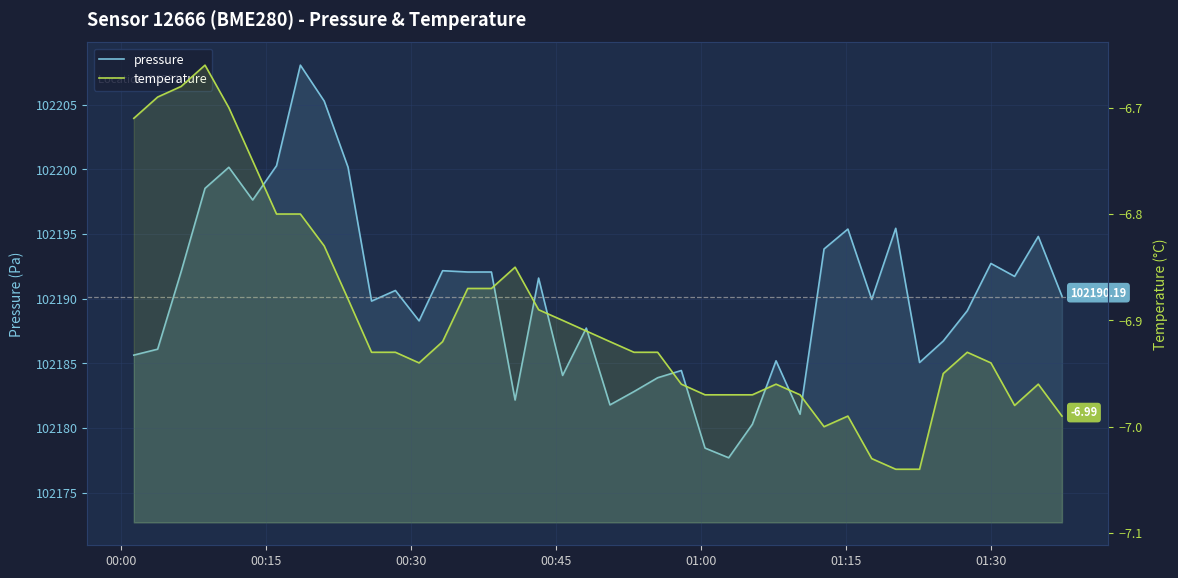

Reading right to left, transcribe all the data shown in this chart.

pressure: 102190.2	102194.8	102191.7	102192.7	102189.1	102186.7	102185.1	102195.4	102189.9	102195.4	102193.8	102181.1	102185.2	102180.3	102177.7	102178.4	102184.4	102183.9	102182.8	102181.8	102187.7	102184.1	102191.6	102182.2	102192.1	102192.1	102192.2	102188.3	102190.6	102189.8	102200.2	102205.3	102208.1	102200.3	102197.6	102200.2	102198.5	102192.1	102186.1	102185.6
temperature: -7.0	-7.0	-7.0	-6.9	-6.9	-7.0	-7.0	-7.0	-7.0	-7.0	-7.0	-7.0	-7.0	-7.0	-7.0	-7.0	-7.0	-6.9	-6.9	-6.9	-6.9	-6.9	-6.9	-6.8	-6.9	-6.9	-6.9	-6.9	-6.9	-6.9	-6.9	-6.8	-6.8	-6.8	-6.8	-6.7	-6.7	-6.7	-6.7	-6.7